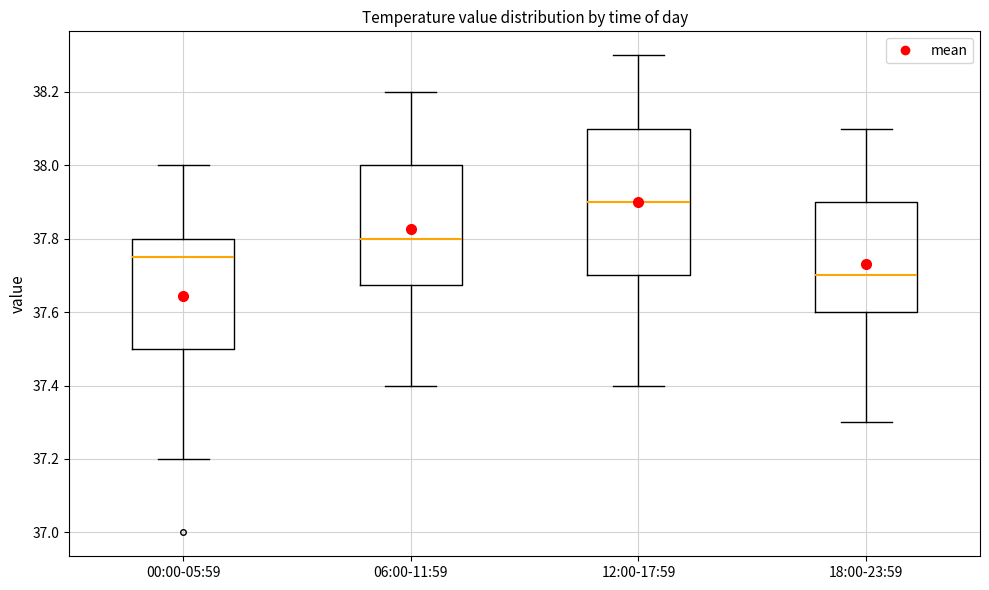

Reading left to right, read every box against the y-axis: the position of its median line, the range the box covers, and the ends of its whiskers. The values are not printed on the chart, so give them approximately, as read against the axis.

00:00-05:59: median 37.76, box 37.50 to 37.80, whiskers 37.20 to 38.00
06:00-11:59: median 37.80, box 37.68 to 38.00, whiskers 37.40 to 38.20
12:00-17:59: median 37.90, box 37.70 to 38.10, whiskers 37.40 to 38.30
18:00-23:59: median 37.70, box 37.60 to 37.90, whiskers 37.30 to 38.10